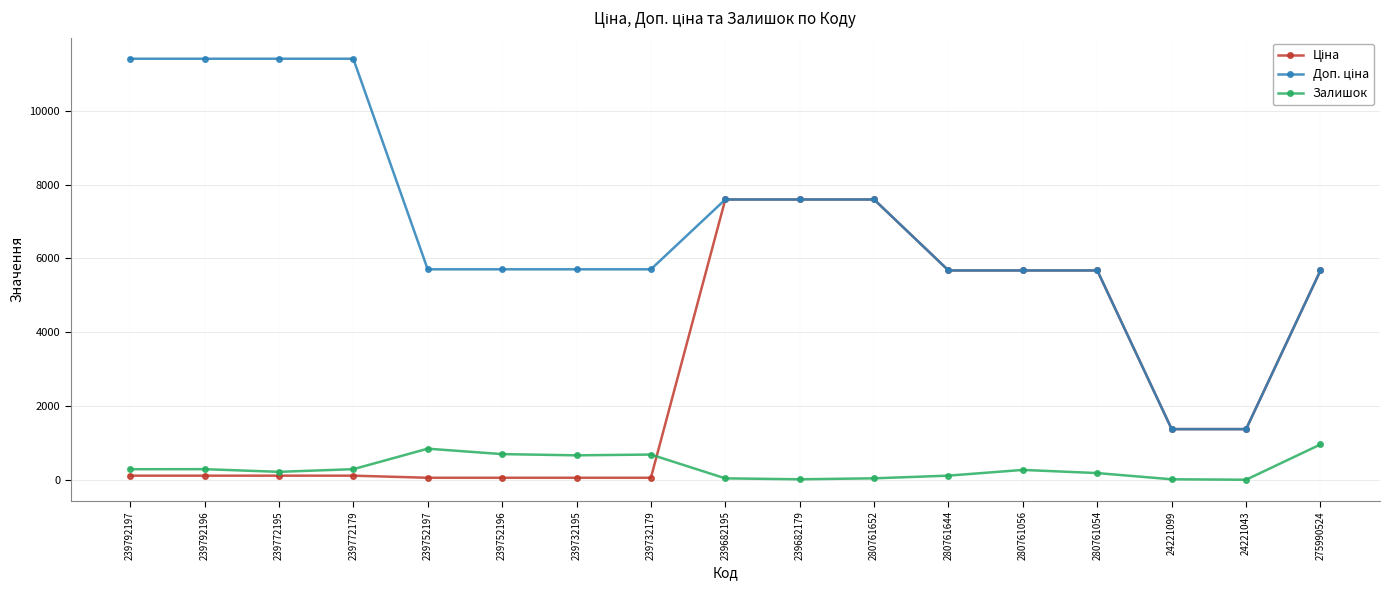

What is the spread (max minus min) of values at 280761056?

5403.8